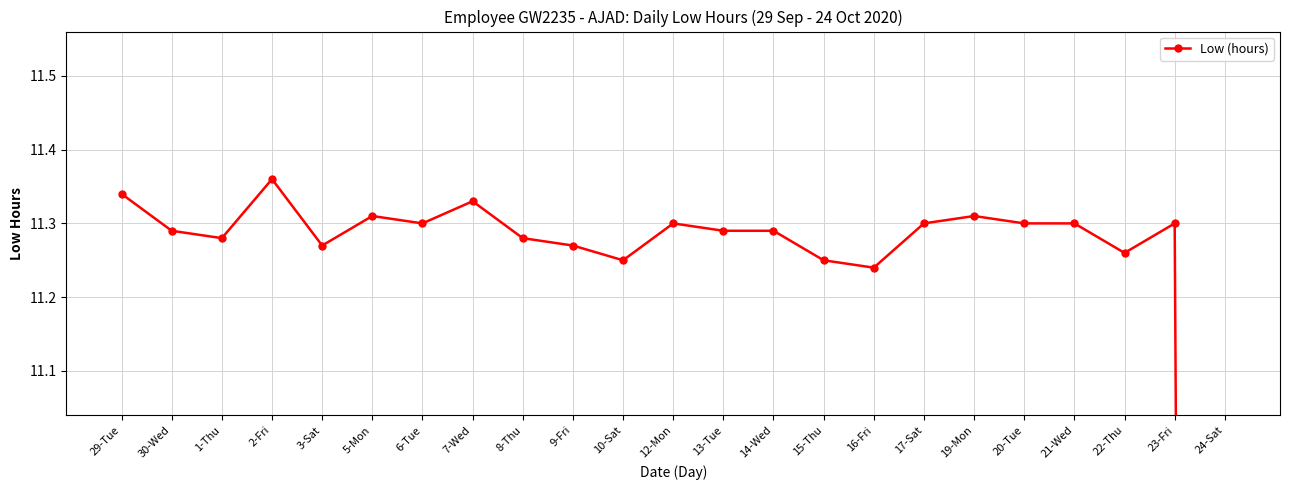

The value at 6-Tue is 7.2. True or false?

False